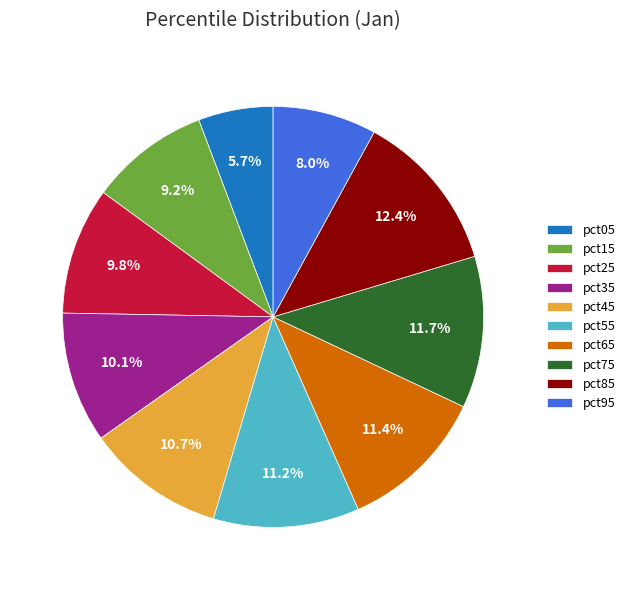

What is the total percentage of pct05 and pct65?

17.1%